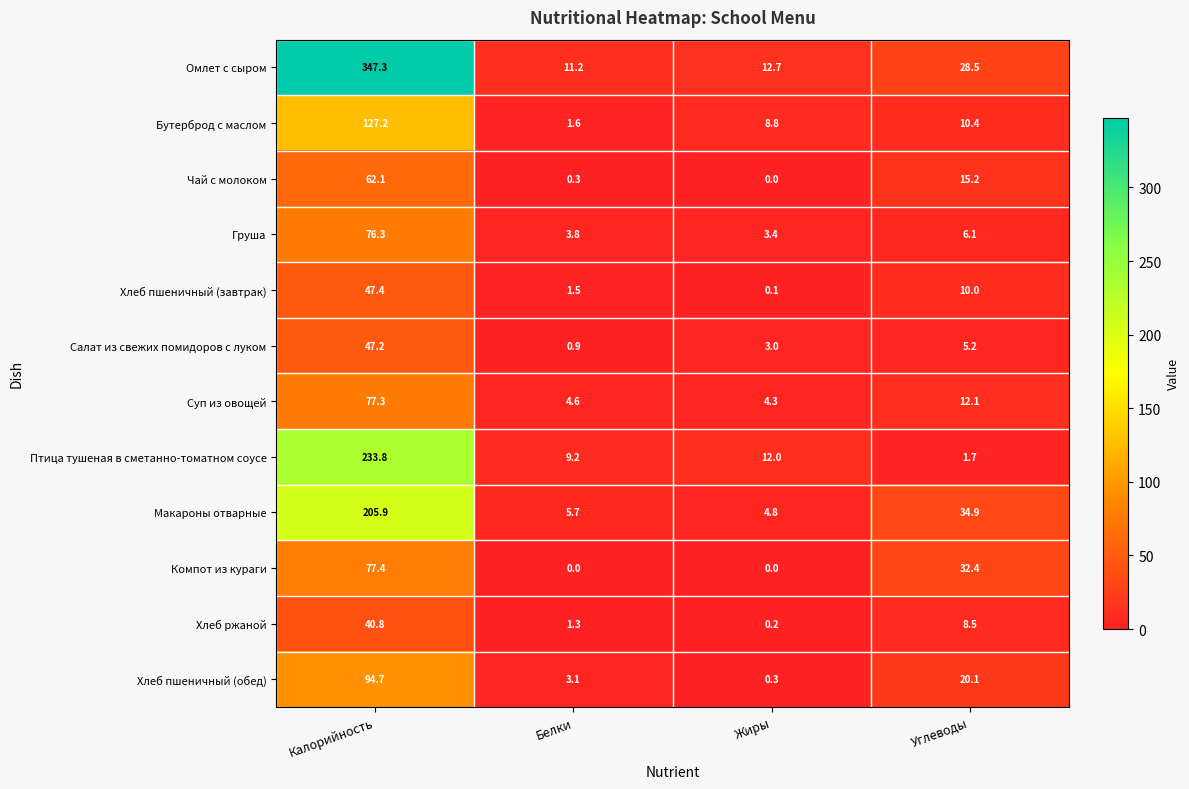

At which label is Хлеб пшеничный (обед) closest to 47?

Углеводы